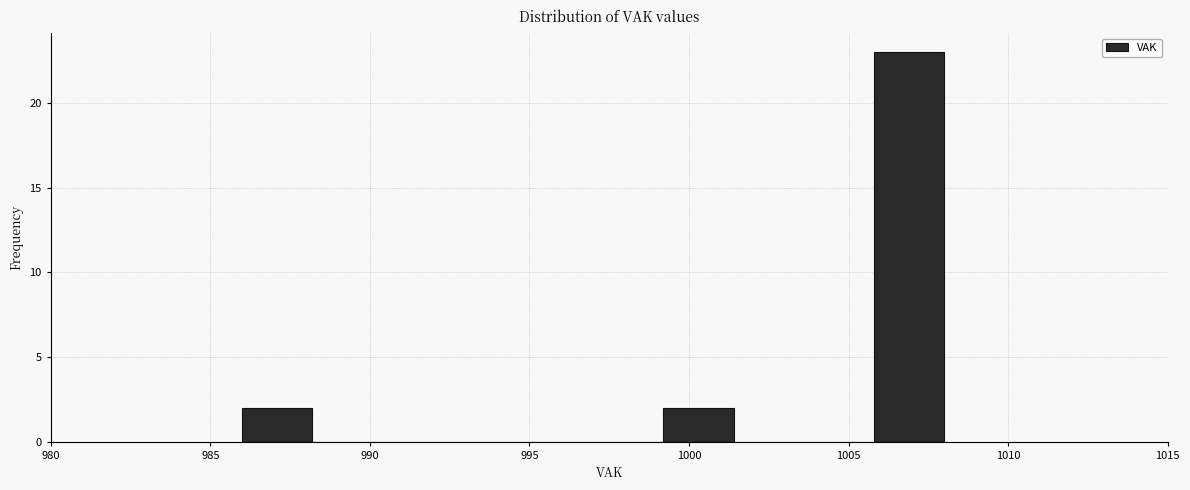

Reading left to right, list every bar in this chart as the range it spans on the x-axis followed by its height. Neither the bar edges nor the heights are printed on the chart, so give them approximately, as read against the axes.

986.0 to 988.2: 2
988.2 to 990.4: 0
990.4 to 992.6: 0
992.6 to 994.8: 0
994.8 to 997.0: 0
997.0 to 999.2: 0
999.2 to 1001.4: 2
1001.4 to 1003.6: 0
1003.6 to 1005.8: 0
1005.8 to 1008.0: 23